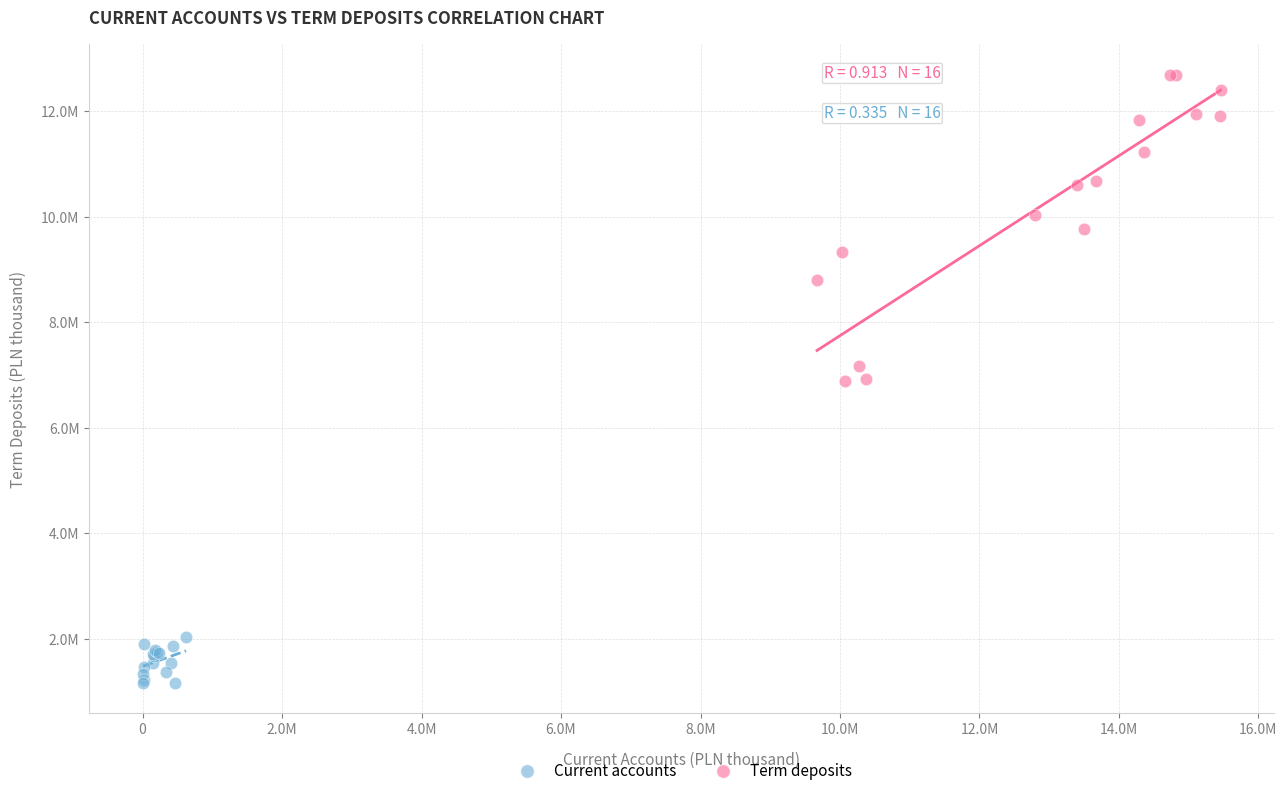

What are all the series names shown in the legend?

Current accounts, Term deposits